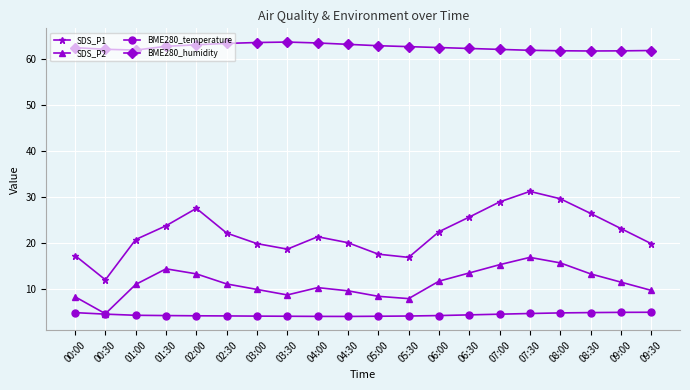

True or false: BME280_humidity and SDS_P2 cross at least once.

False